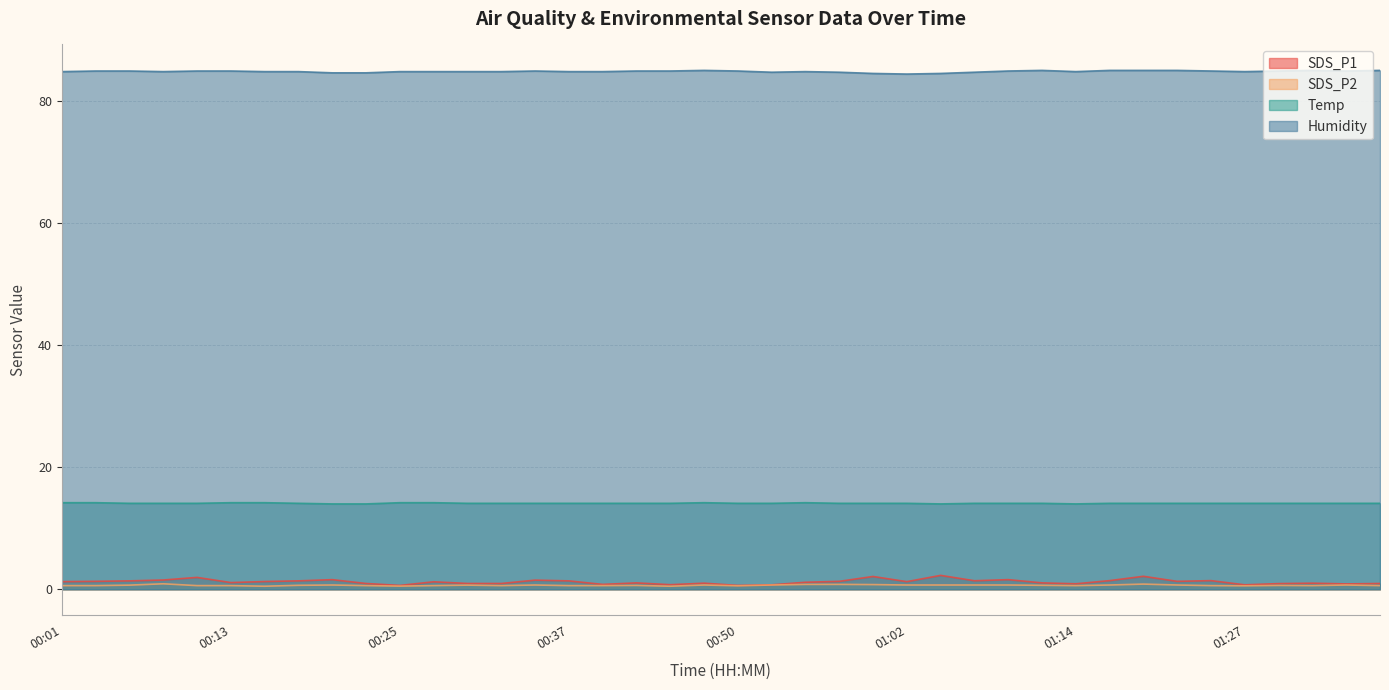

What is the label of the 40th point from the right?

00:01